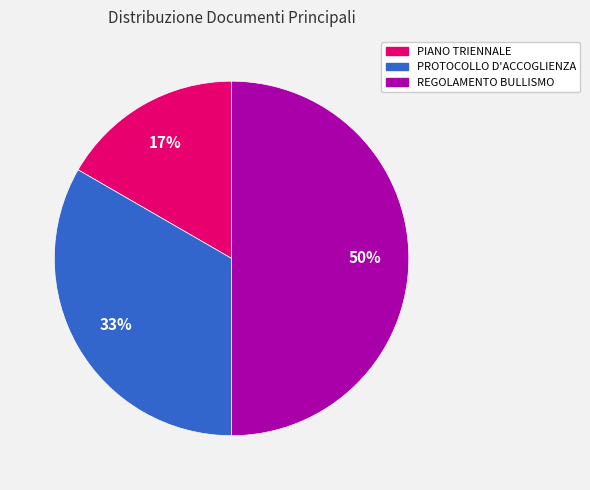

Is PIANO TRIENNALE the majority of the pie?

No